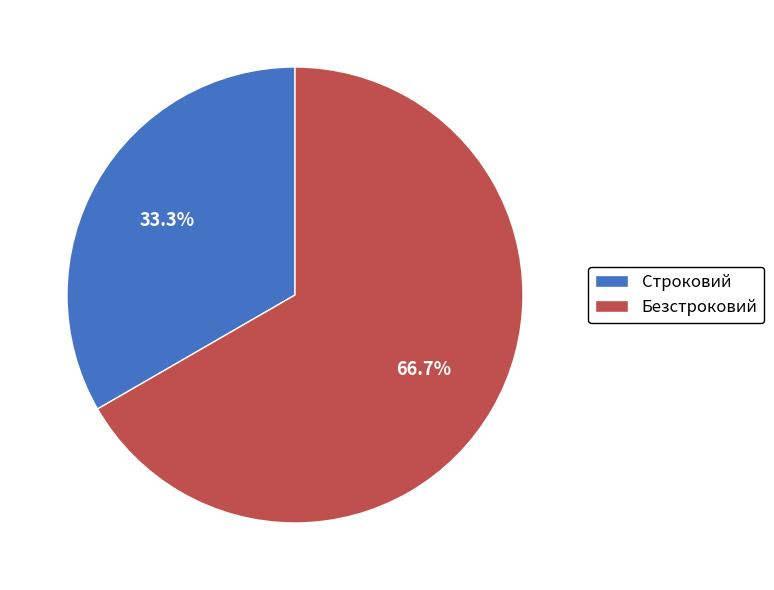

How many segments does this pie chart have?

2